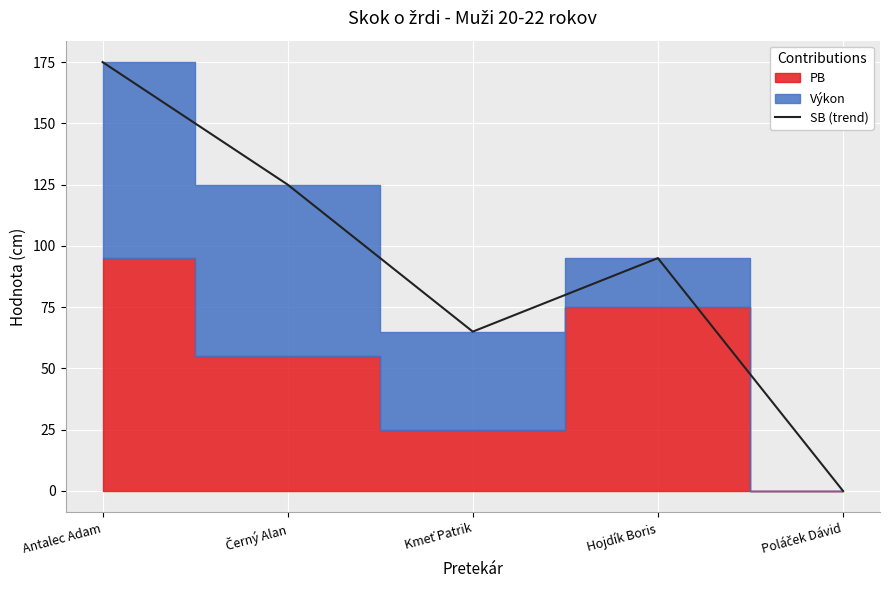

What is the change in value from Černý Alan to Poláček Dávid?

-125